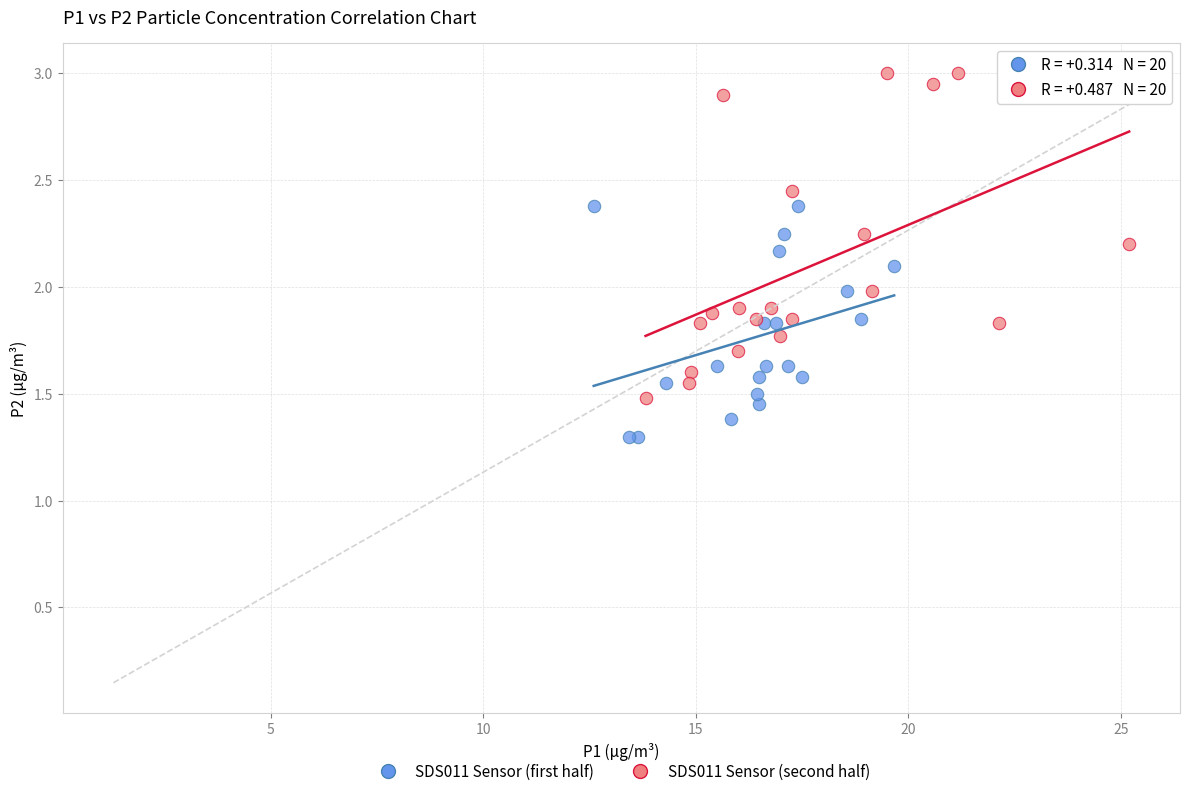

What are all the series names shown in the legend?

SDS011 Sensor (first half), SDS011 Sensor (second half)